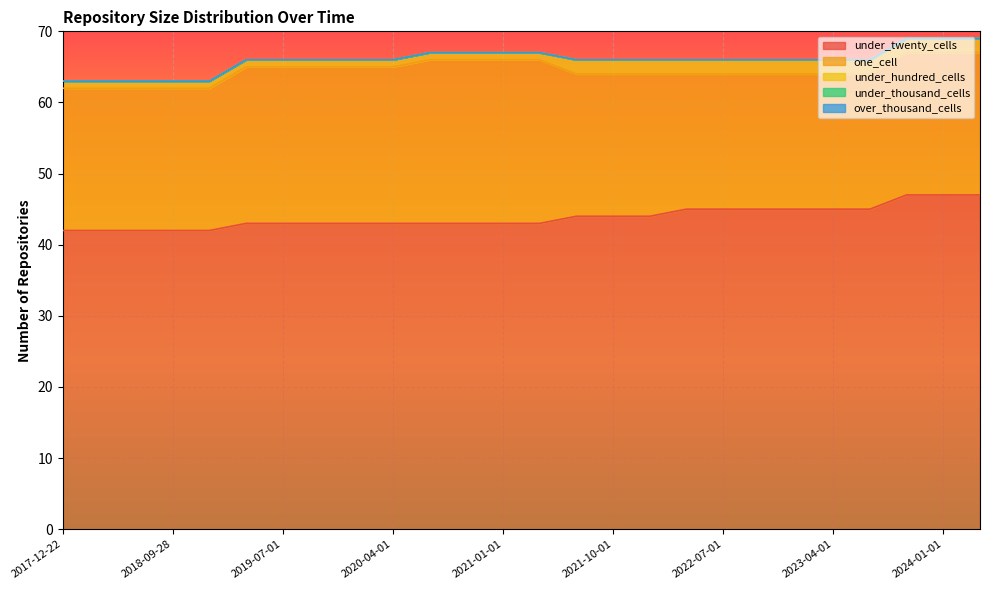

How many data points in under_hundred_cells are above 1?

12